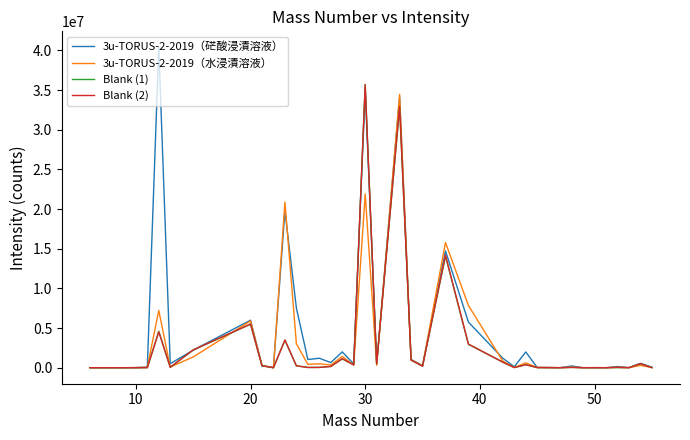

What is the highest value of the 3u-TORUS-2-2019（硭酸浸漬溶液） series?

40384321.7